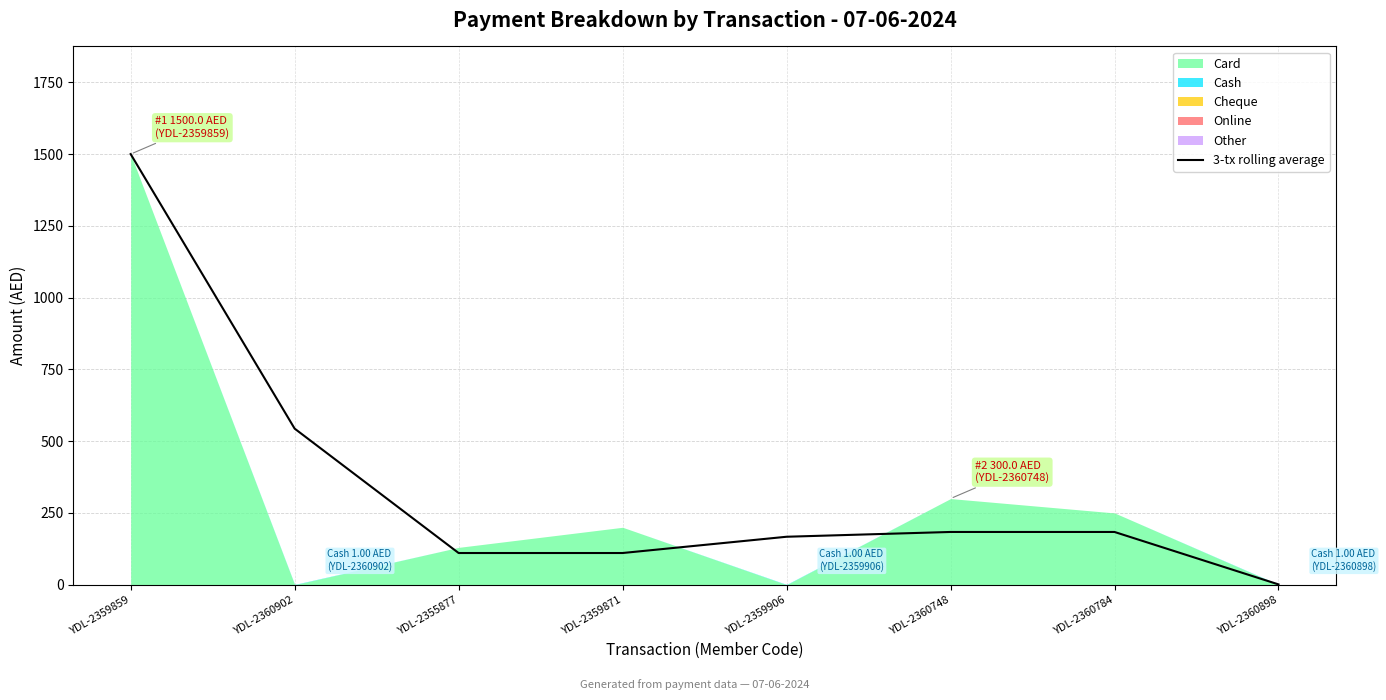

How many lines are shown in the chart?

1